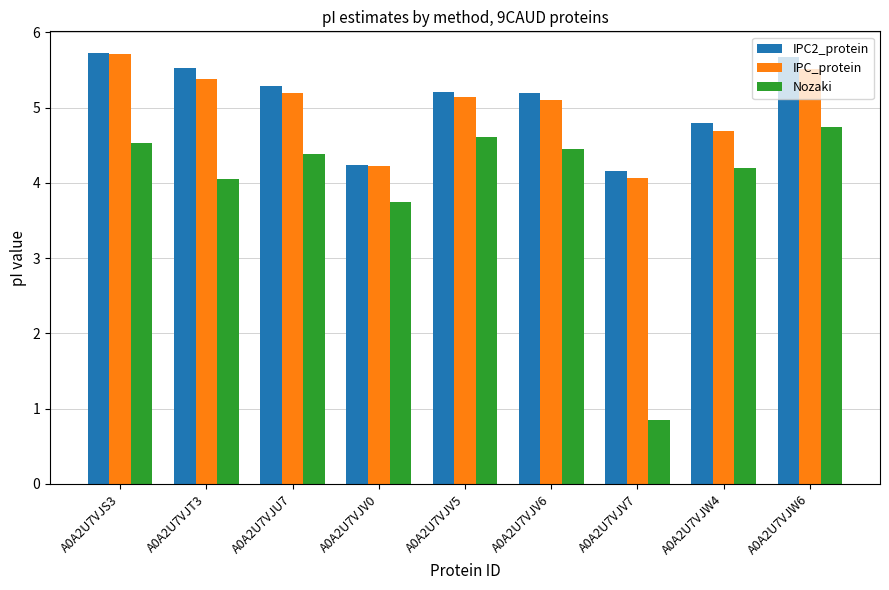

How many bars are there in total?

27